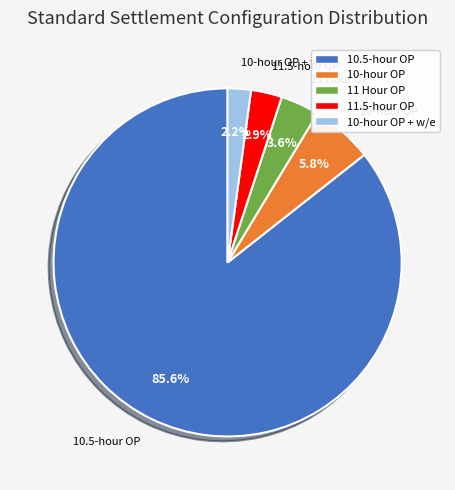

Is there a majority slice in this chart?

Yes